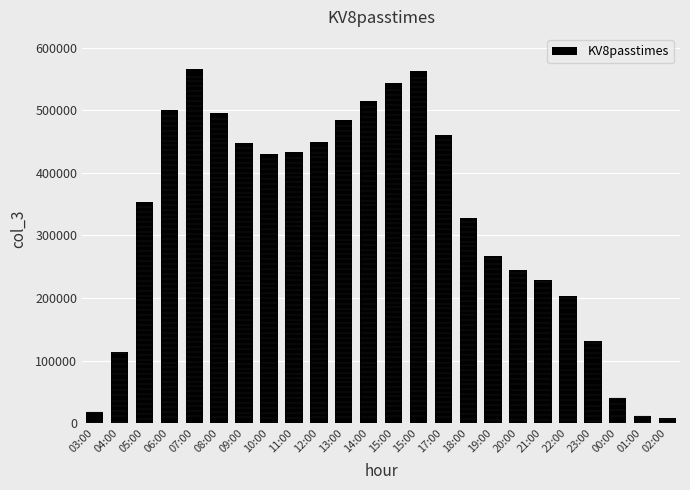

True or false: the data shows 432872 at 11:00.

True